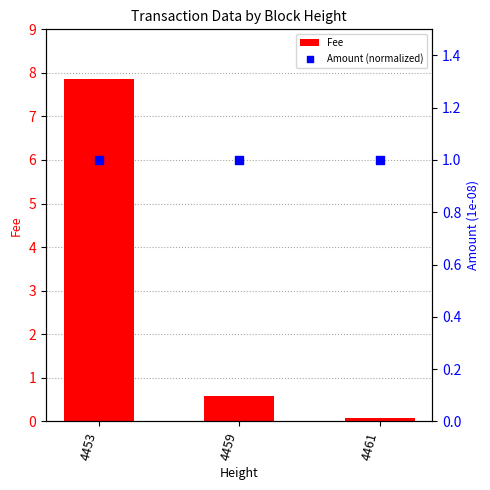

Which series has the largest total across all categories?

Fee